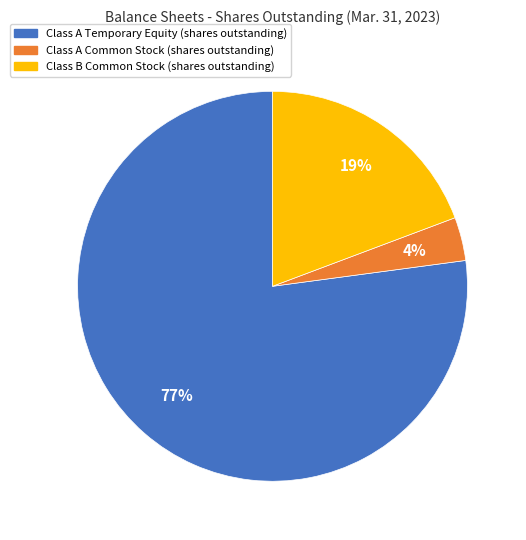

Between Class A Temporary Equity (shares outstanding) and Class B Common Stock (shares outstanding), which is larger?

Class A Temporary Equity (shares outstanding)